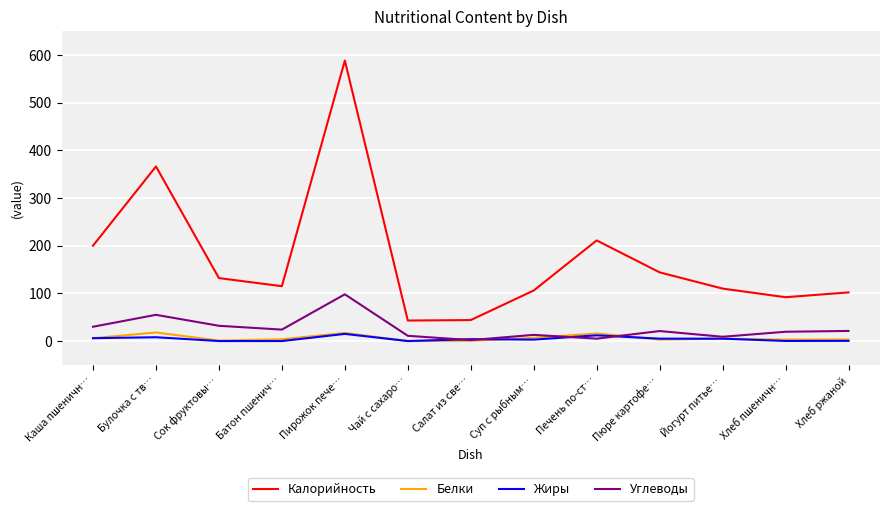

True or false: Калорийность and Углеводы cross at least once.

False